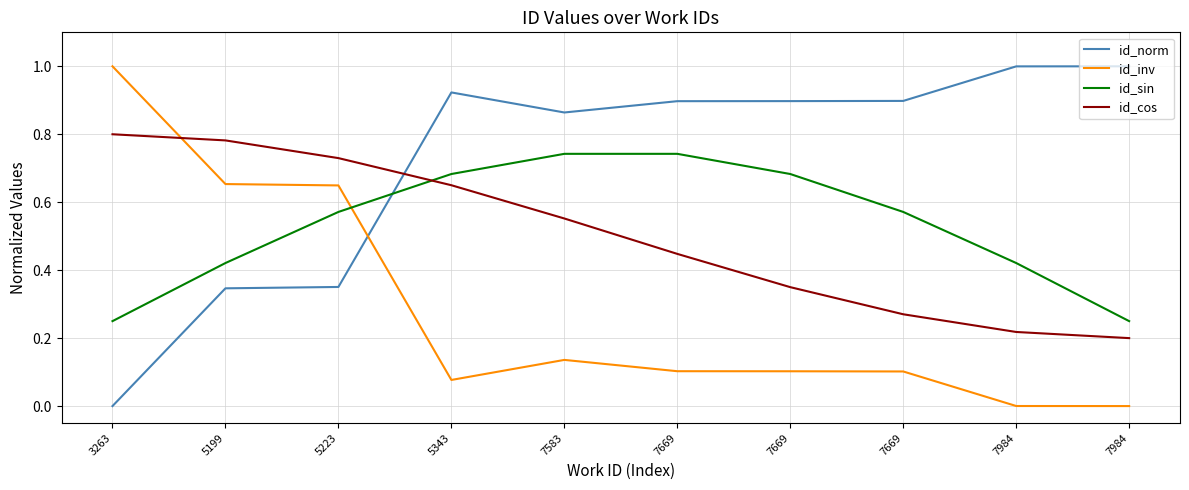

In id_inv, how many points are lower than both neighbors (excluding endpoints)?

1